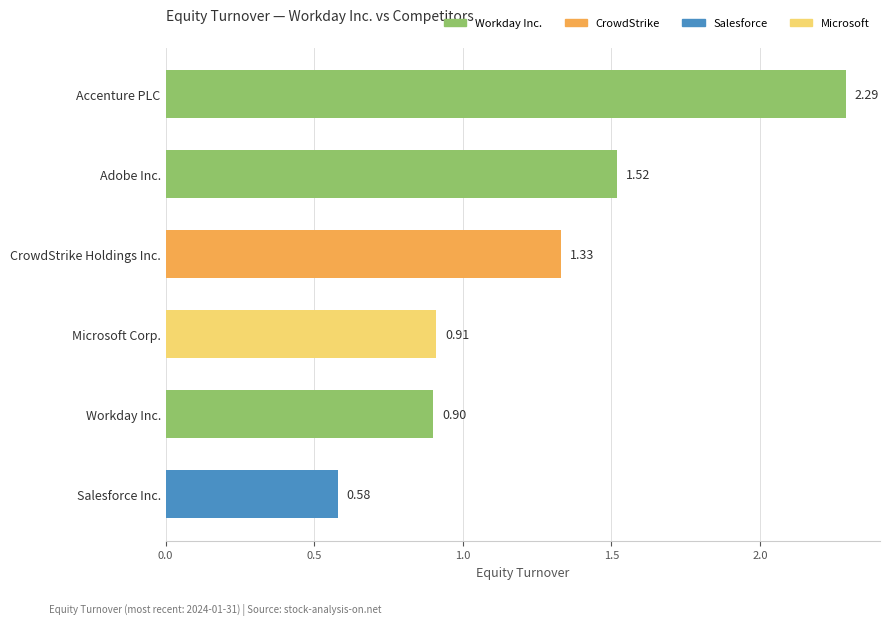

Which label corresponds to the largest value in the chart?

Accenture PLC